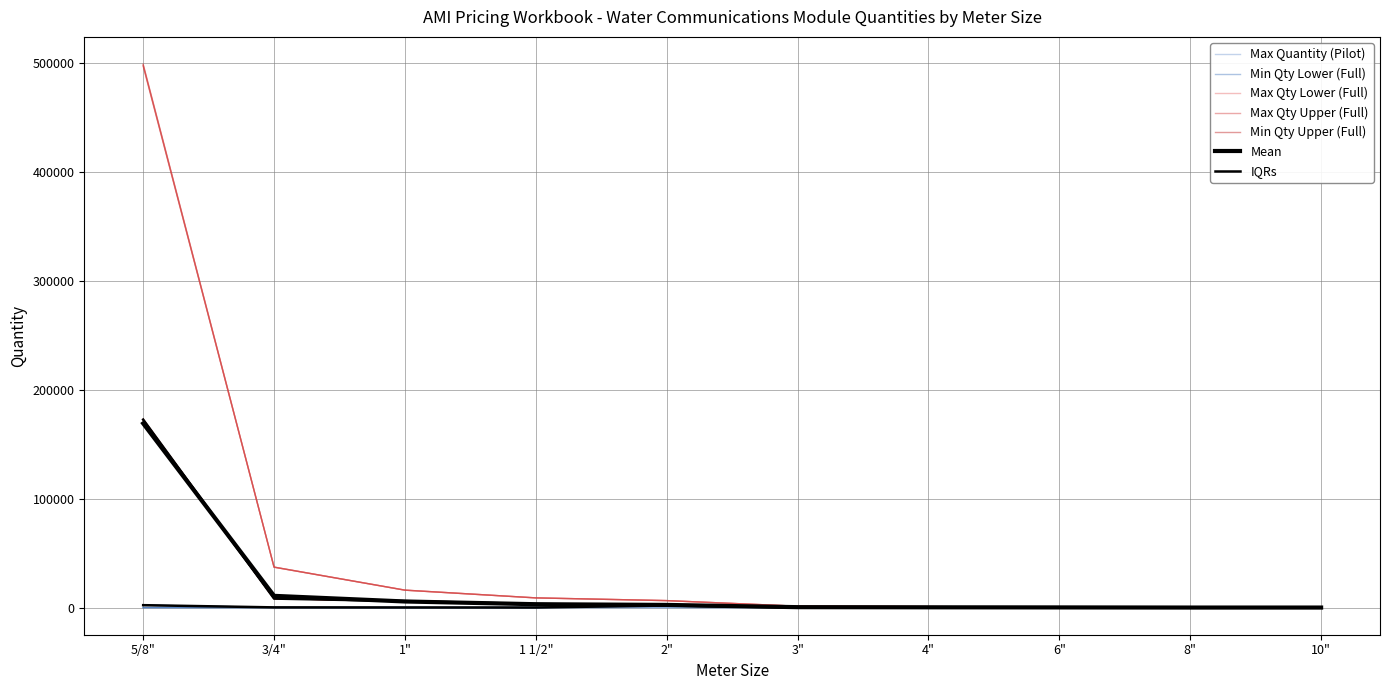

Which series has the largest total across all categories?

Max Qty Upper (Full)